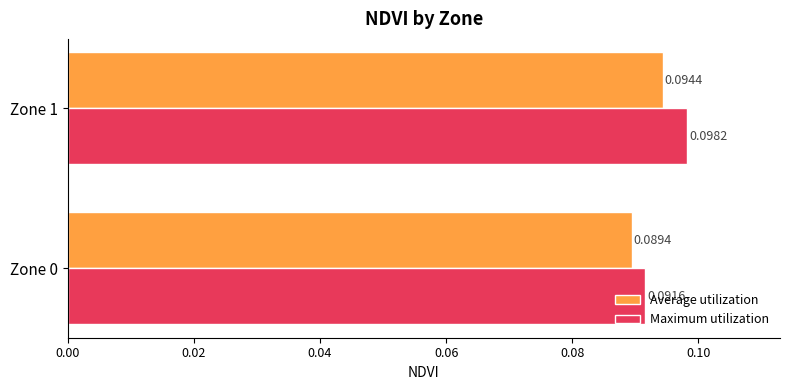

Is the value of Maximum utilization at Zone 0 greater than the value of Average utilization at Zone 0?

Yes